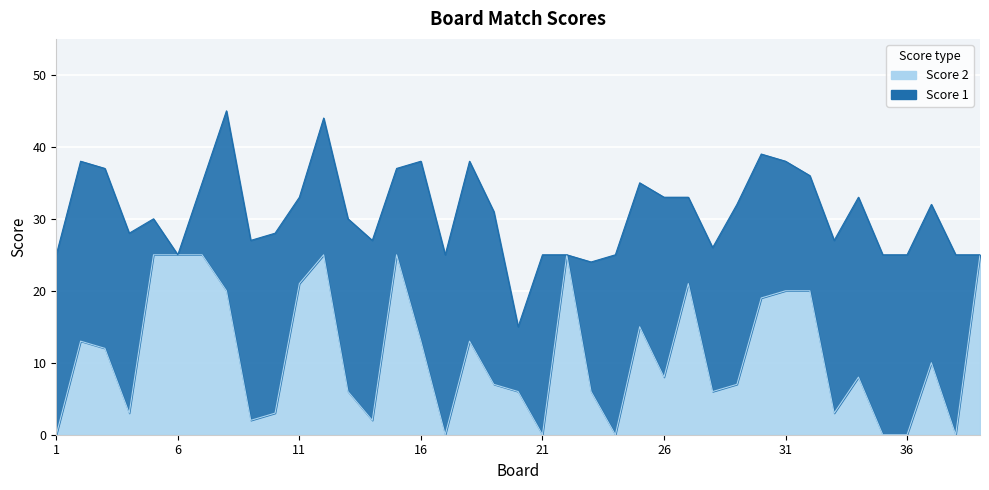

The value at 31 is 31. True or false?

False